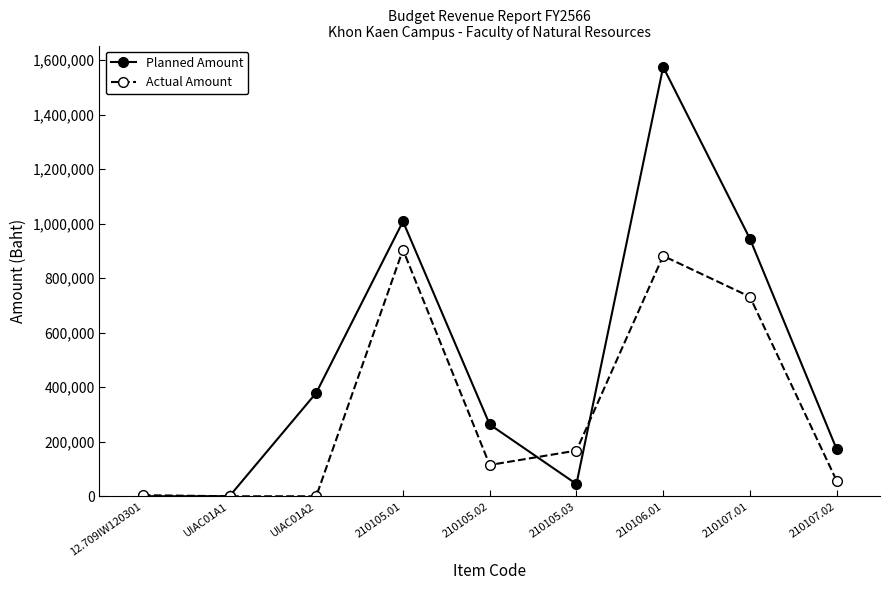

True or false: Planned Amount and Actual Amount intersect in this chart.

True